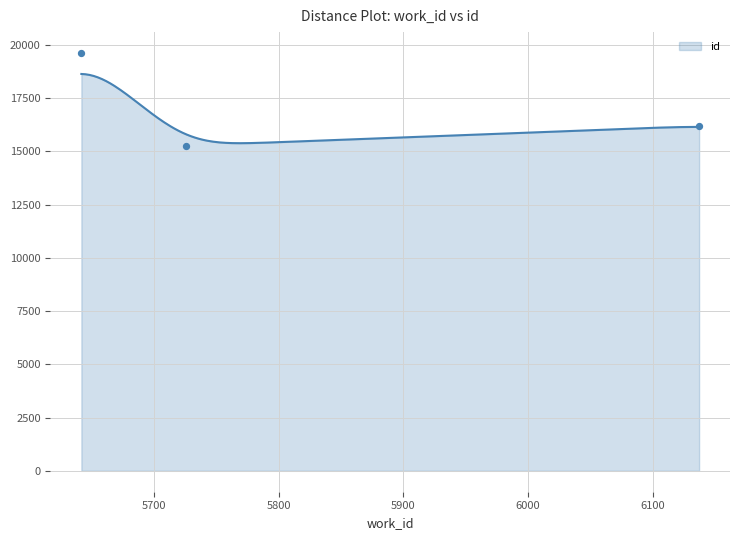

What is the ratio of the value at 5726 to the value at 5642?

0.8